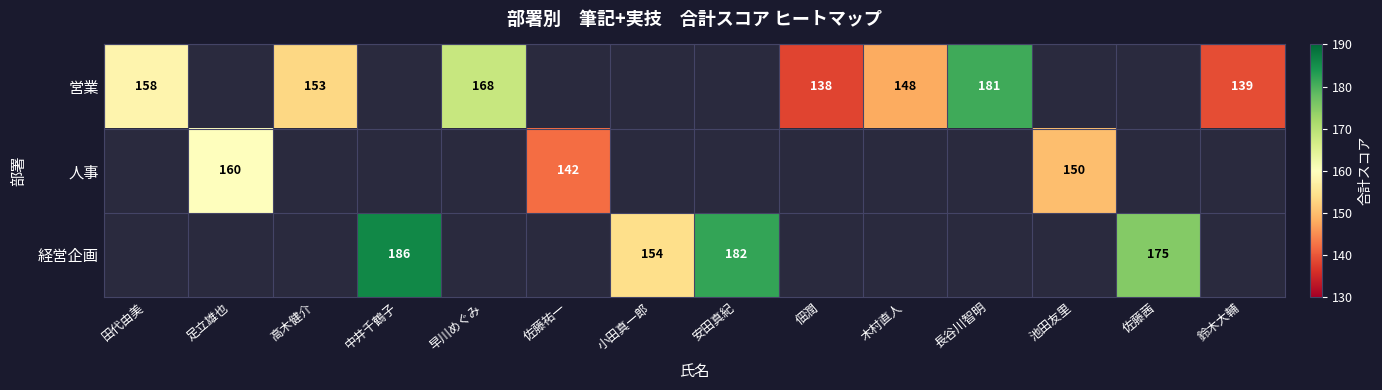

True or false: 人事 has a value of 42 at 池田友里.

False